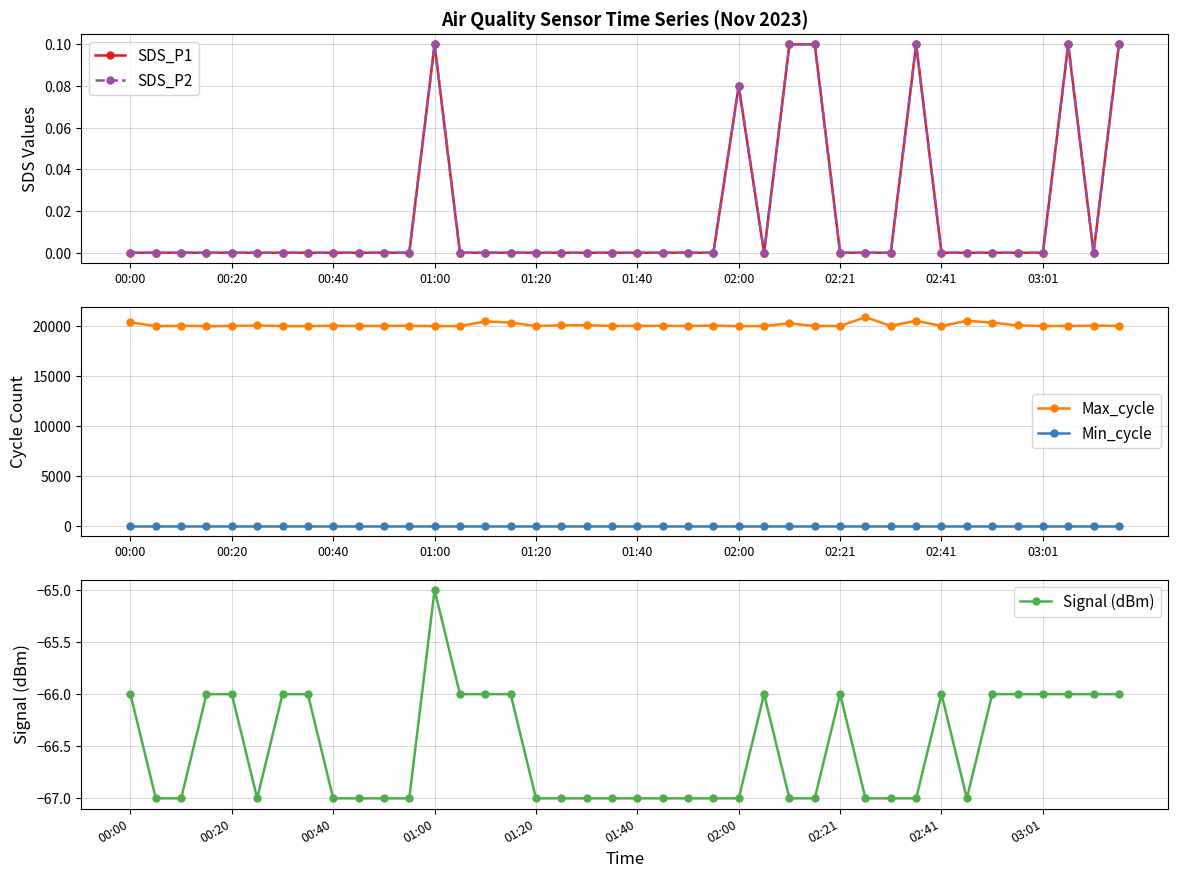

The Max_cycle series shows 5267.5 at 29. True or false?

False